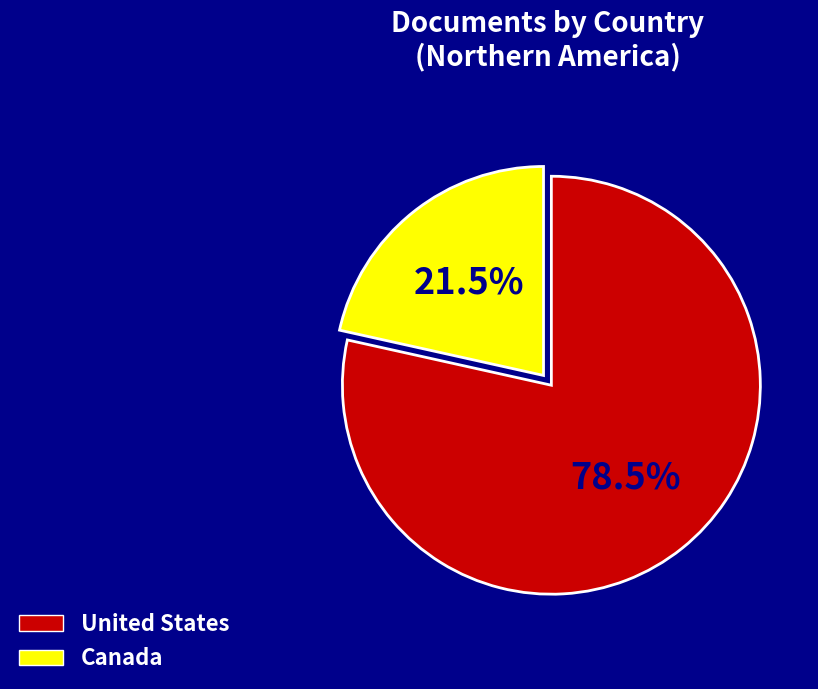

Rank the categories by value from lowest to highest.

Canada, United States